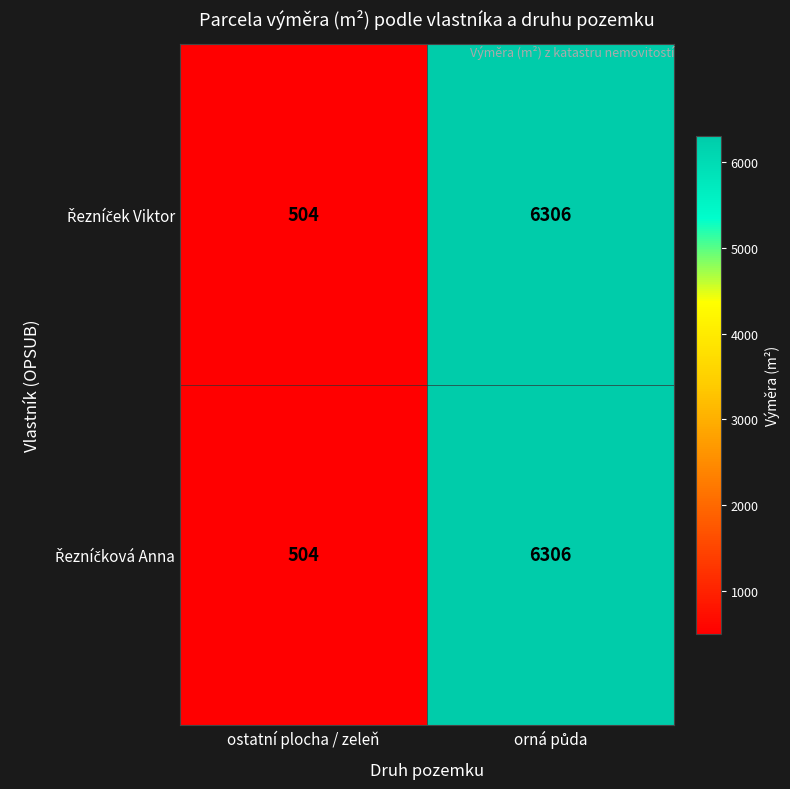

What is the total value across all series at ostatní plocha / zeleň?

1008